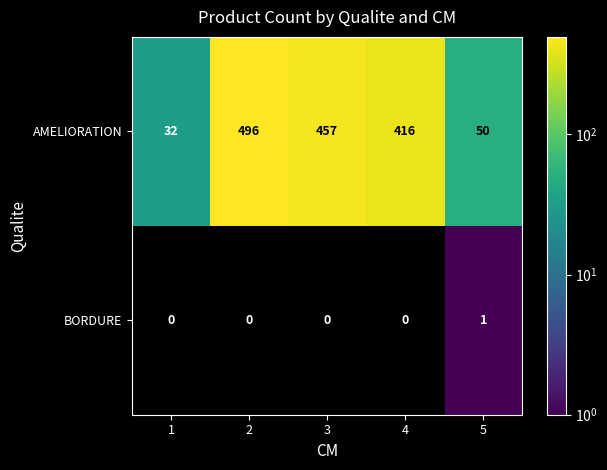

What is the difference between the maximum and minimum values in the AMELIORATION series?

464